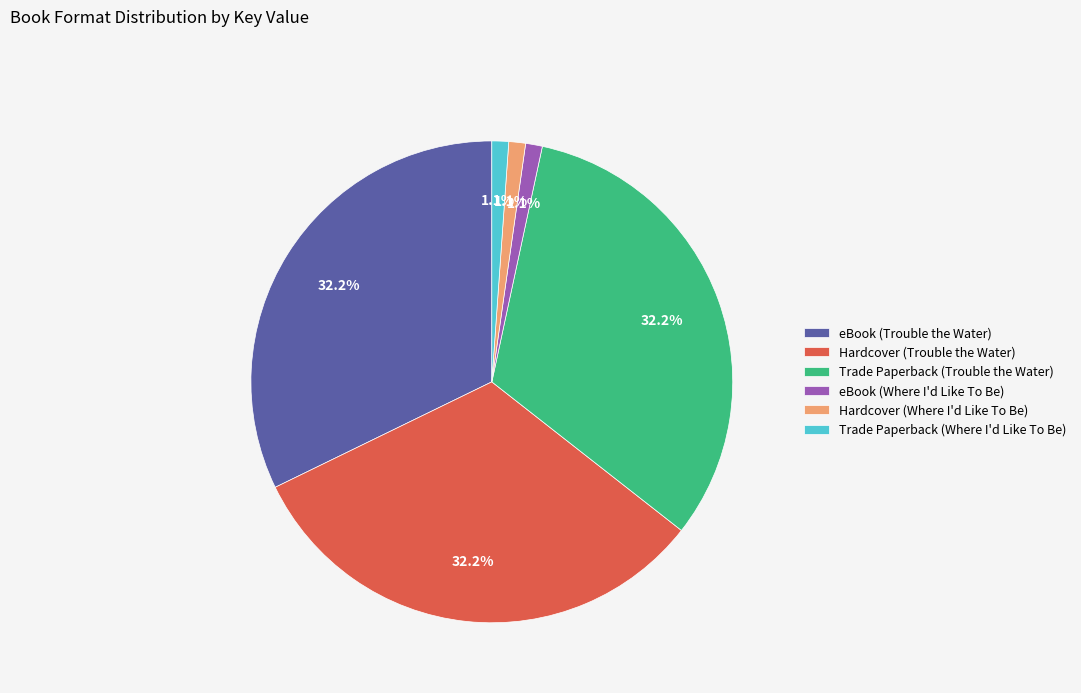

Is it true that Hardcover (Where I'd Like To Be) is 11% of the pie?

False